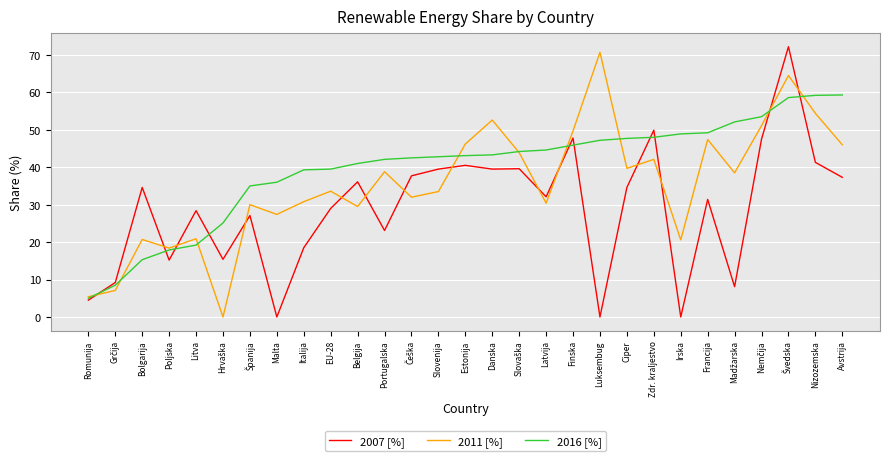

Where is the first local maximum for 2007 [%]?

Bolgarija